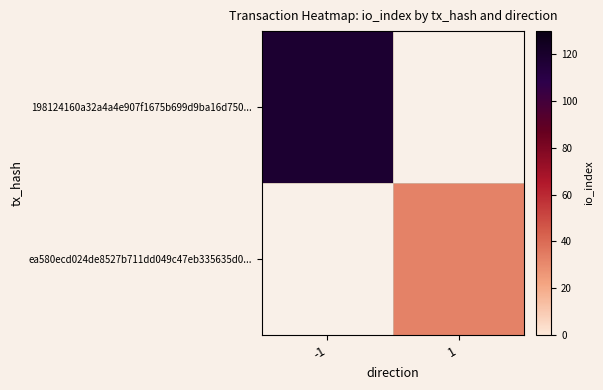

Is it true that ea580ecd024de8527b711dd049c47eb335635d0... equals 18.1 at 1?

False